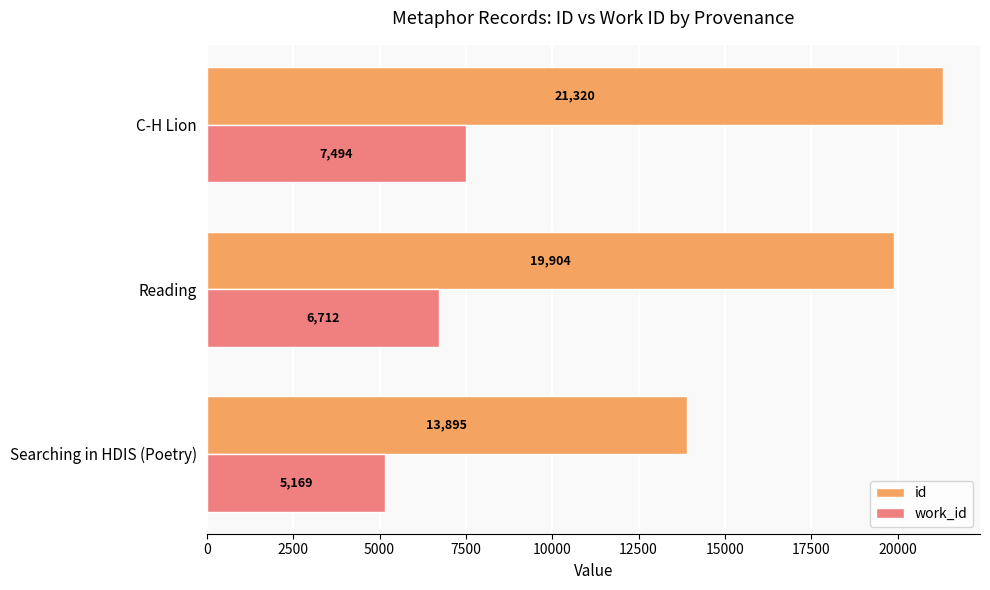

What is the lowest value of the work_id series?

5169